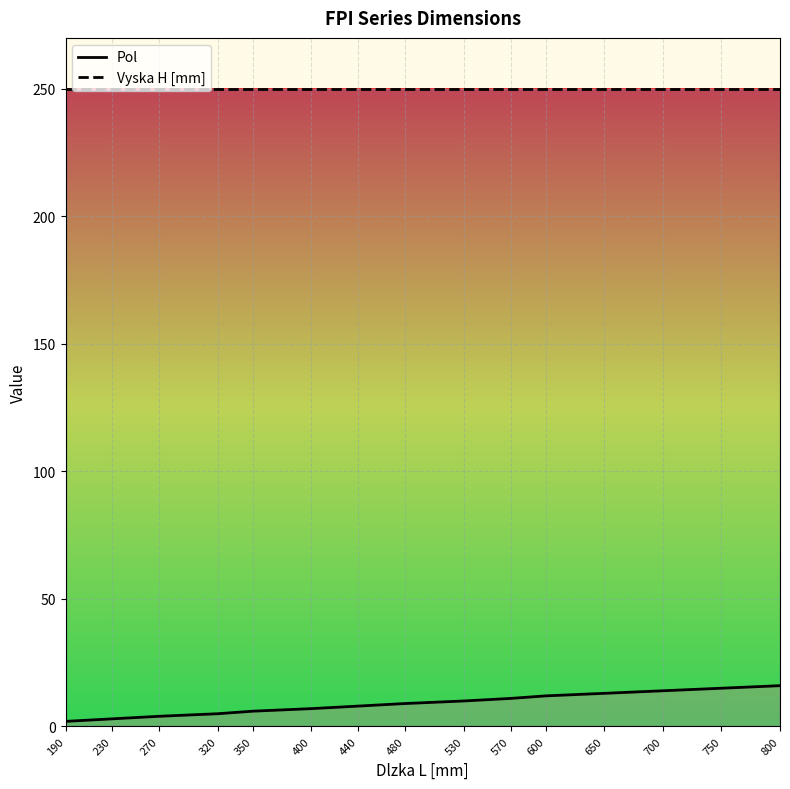

List the series in order of their peak value, lowest first.

Pol, Vyska H [mm]